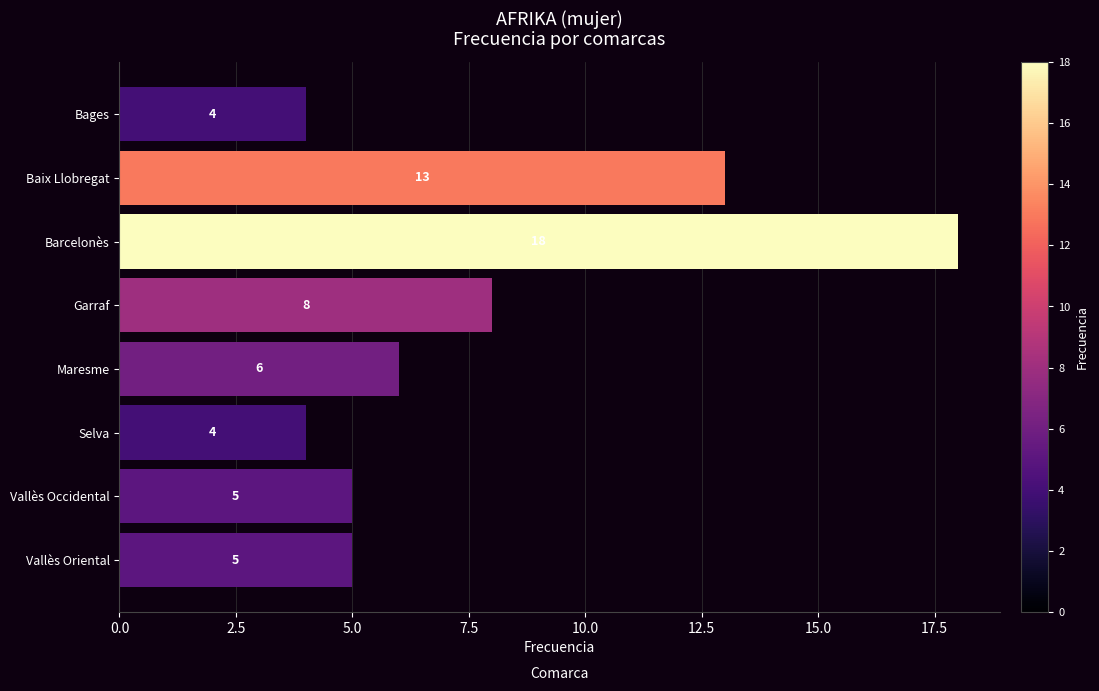

What is the sum of all values?

63